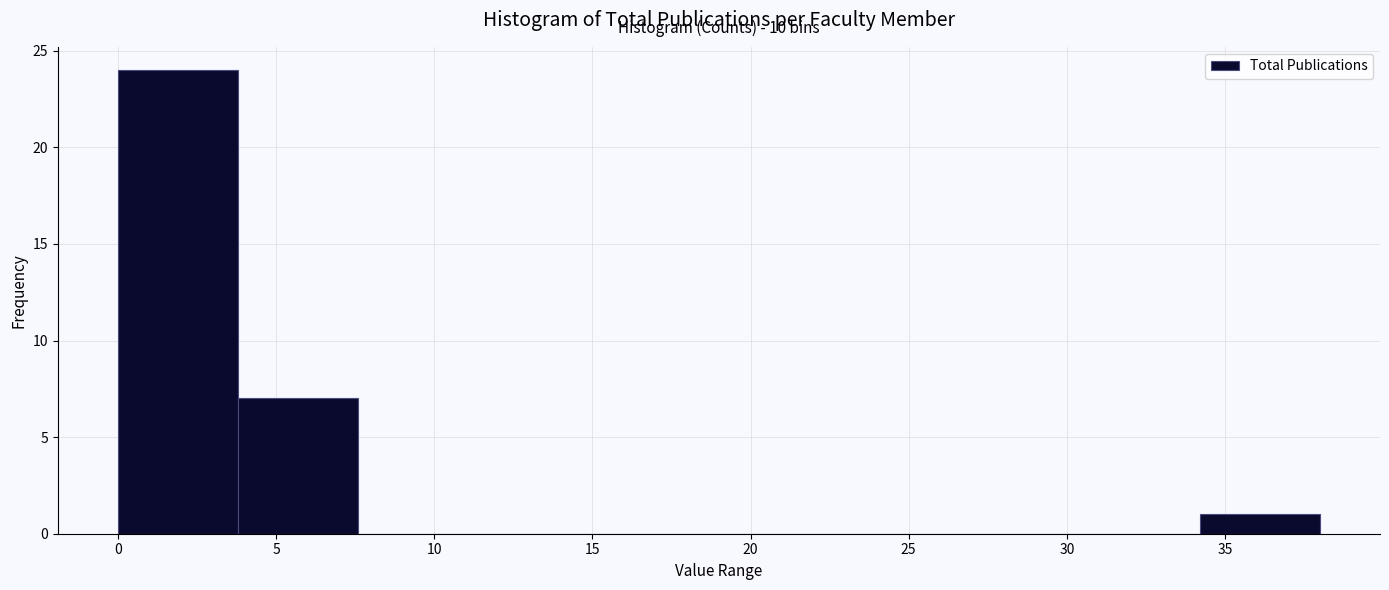

Which range on the x-axis has the tallest bar?

0.0 to 3.8